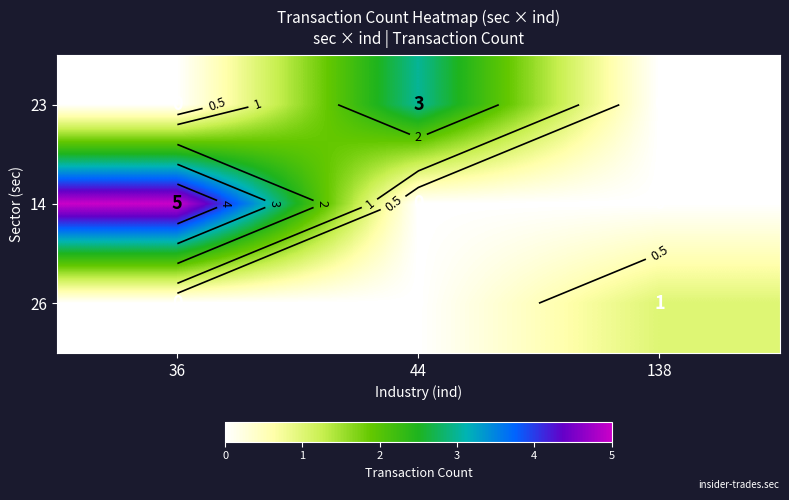

What is the spread (max minus min) of values at 44?

3